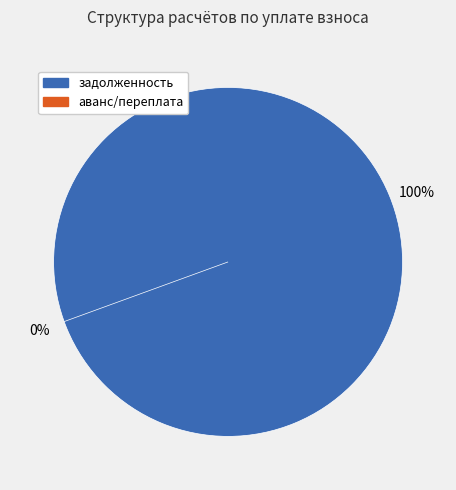

Which slice is the smallest?

задолженность